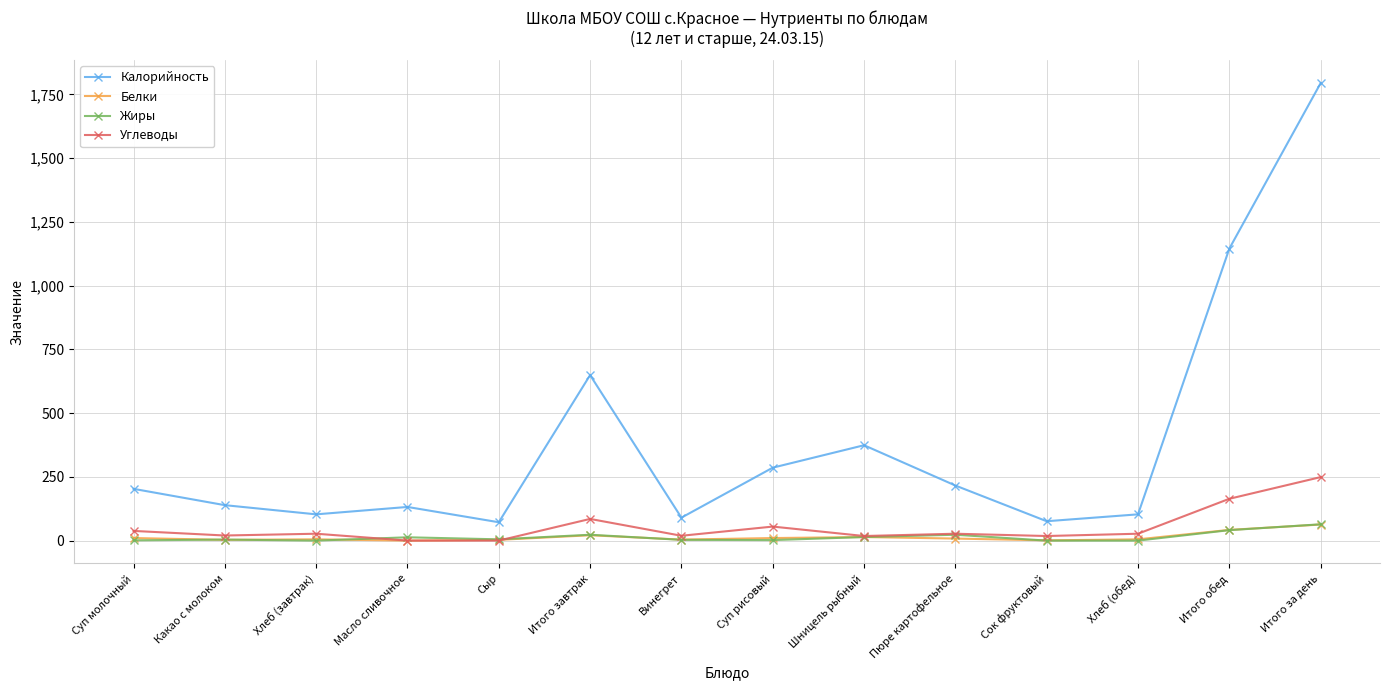

What is the difference between the Углеводы values at Суп рисовый and Сок фруктовый?

37